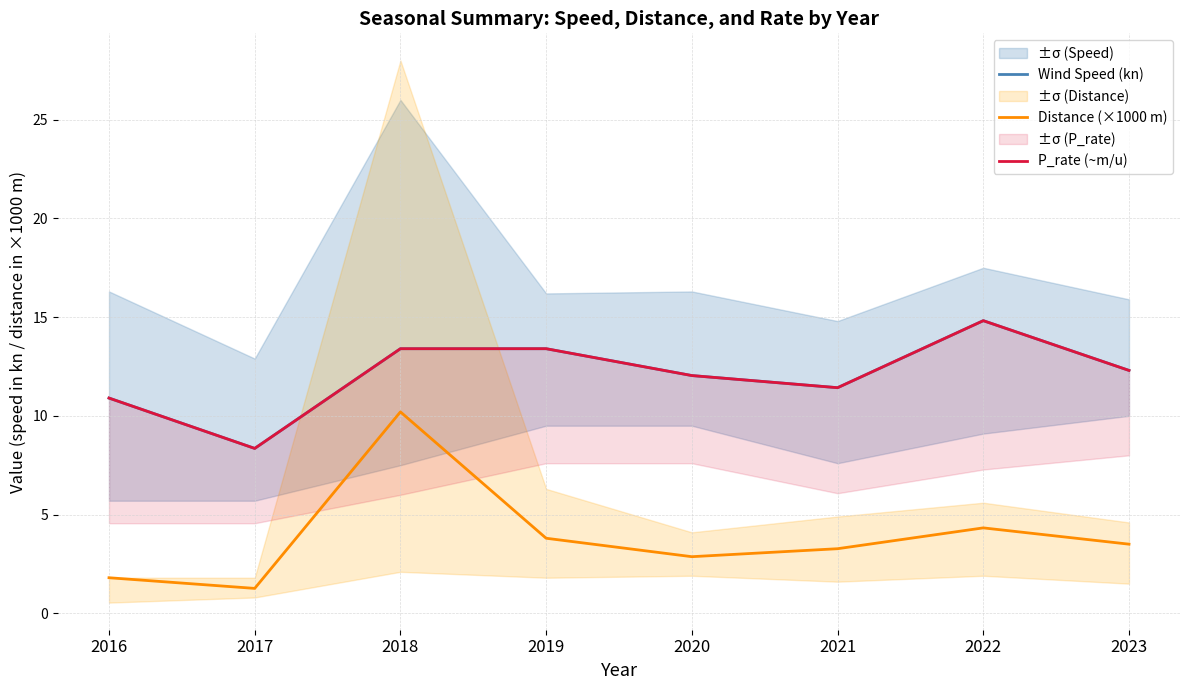

True or false: Wind Speed (kn) and Distance (×1000 m) intersect in this chart.

False